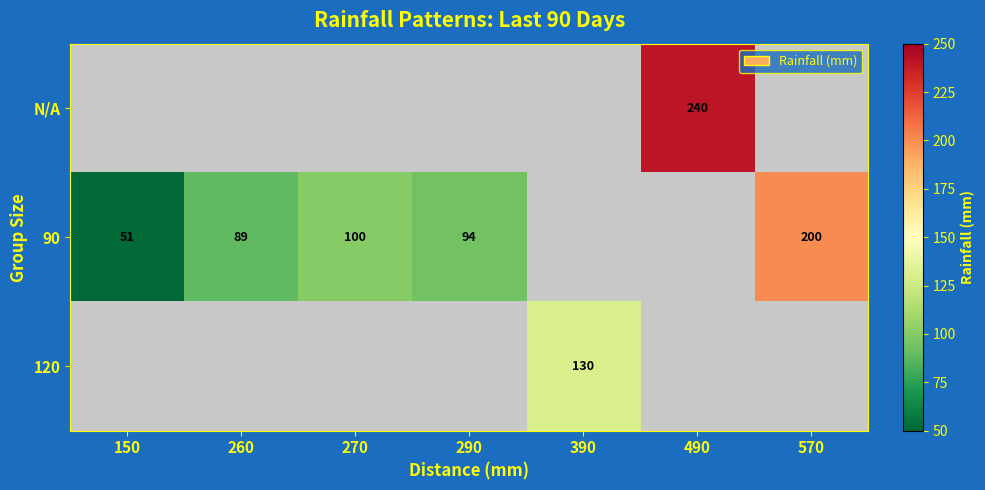

The value of 90 at 260 is 20. True or false?

False